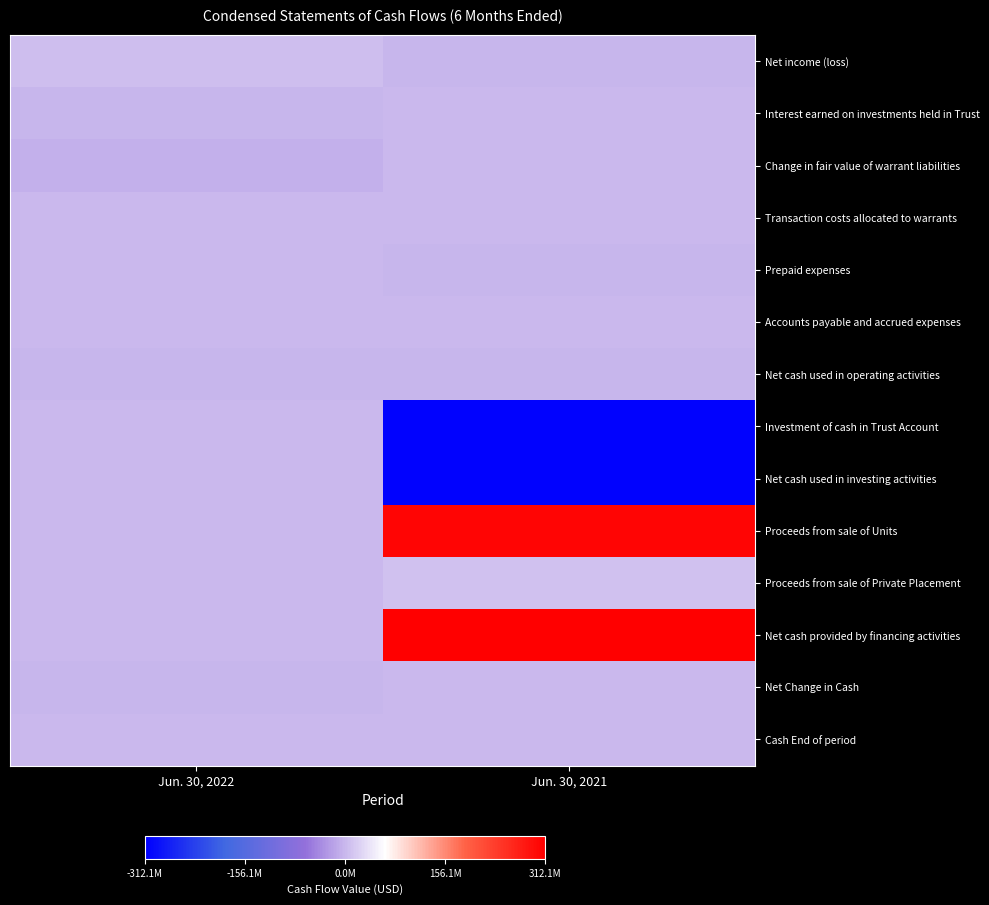

Count the number of categories in the chart.

2